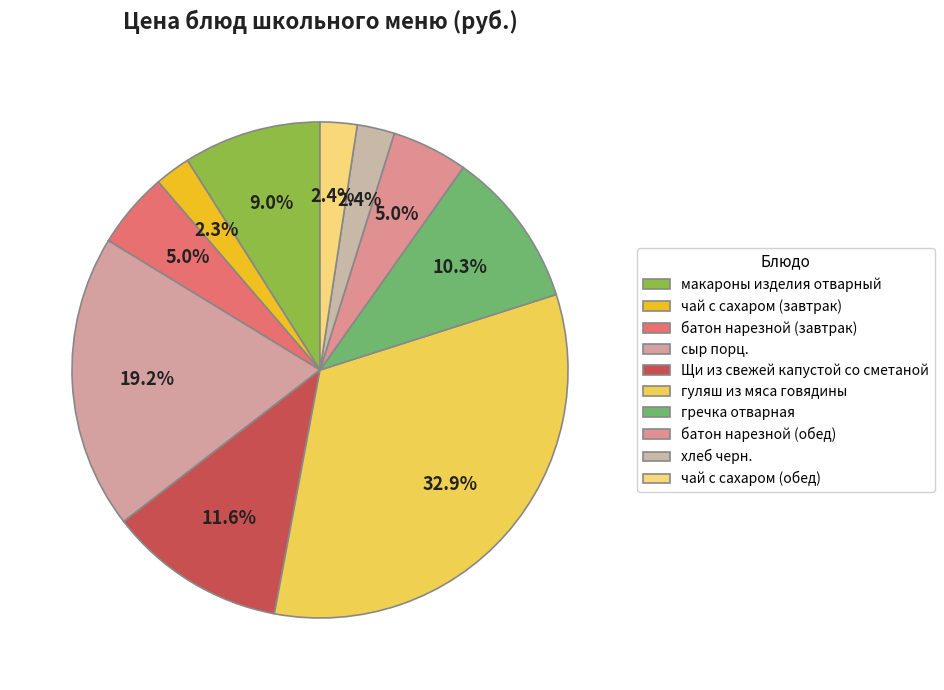

To the nearest percent, what is the difference between the чай с сахаром (обед) and гуляш из мяса говядины slice percentages?

30%